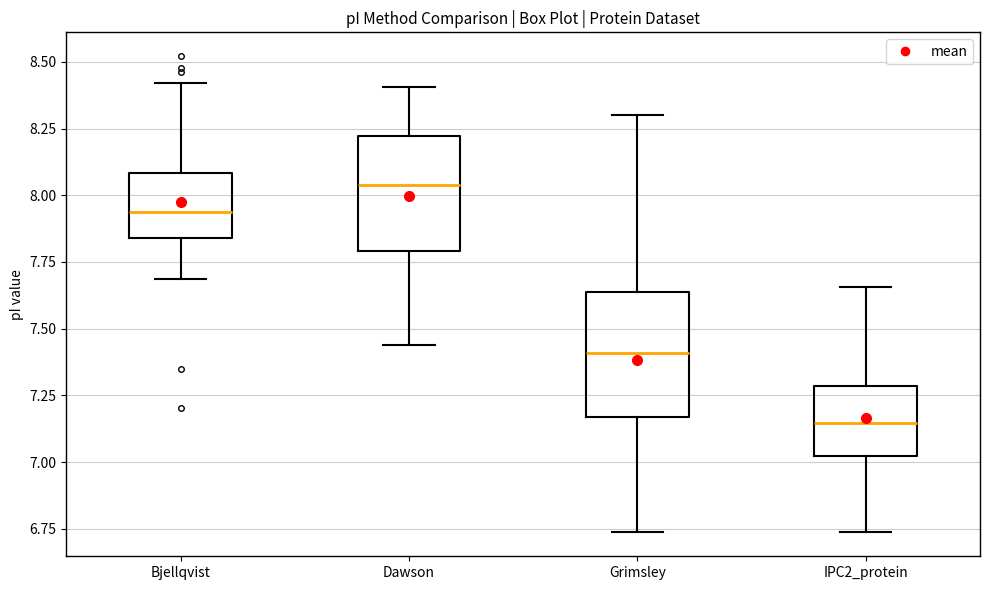

Reading left to right, read every box against the y-axis: the position of its median line, the range the box covers, and the ends of its whiskers. The values are not printed on the chart, so give them approximately, as read against the axis.

Bjellqvist: median 7.95, box 7.85 to 8.10, whiskers 7.70 to 8.40
Dawson: median 8.05, box 7.80 to 8.20, whiskers 7.45 to 8.40
Grimsley: median 7.40, box 7.15 to 7.65, whiskers 6.75 to 8.30
IPC2_protein: median 7.15, box 7.00 to 7.30, whiskers 6.75 to 7.65